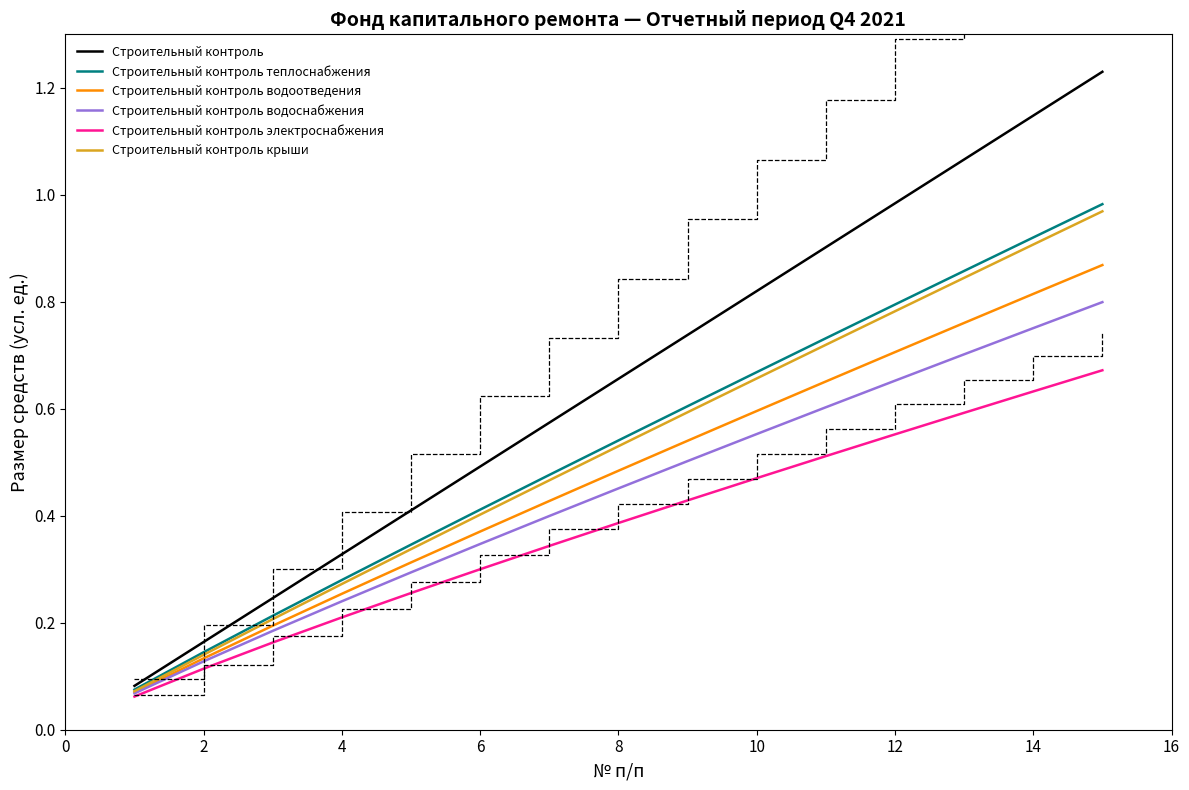

True or false: Строительный контроль электроснабжения and Строительный контроль теплоснабжения intersect in this chart.

False